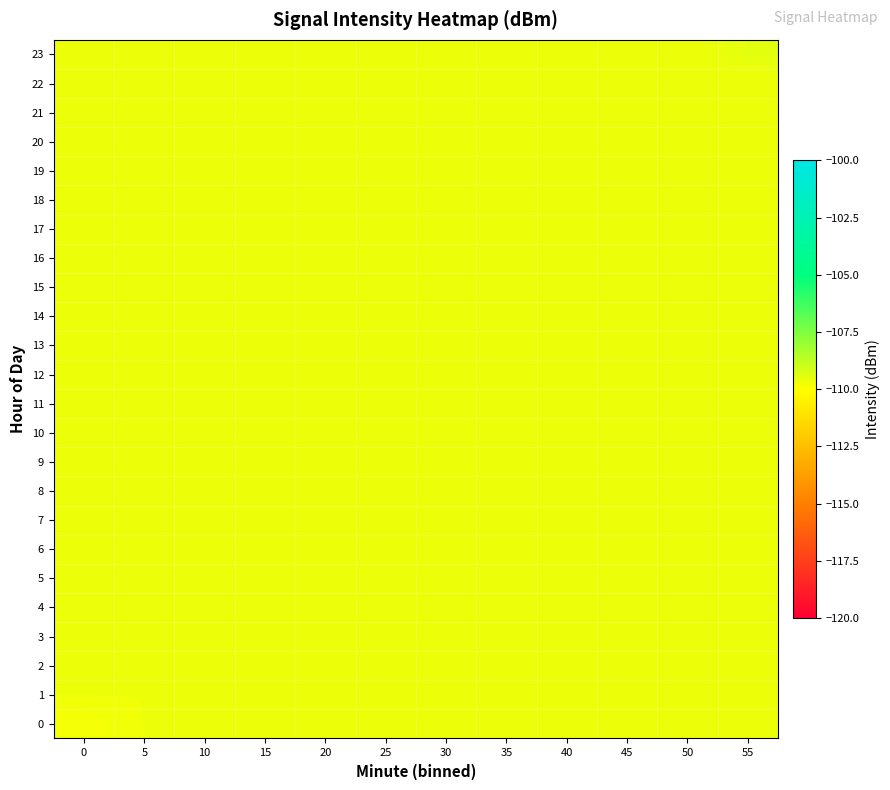

What is the total value across all series at 10?

-2632.4